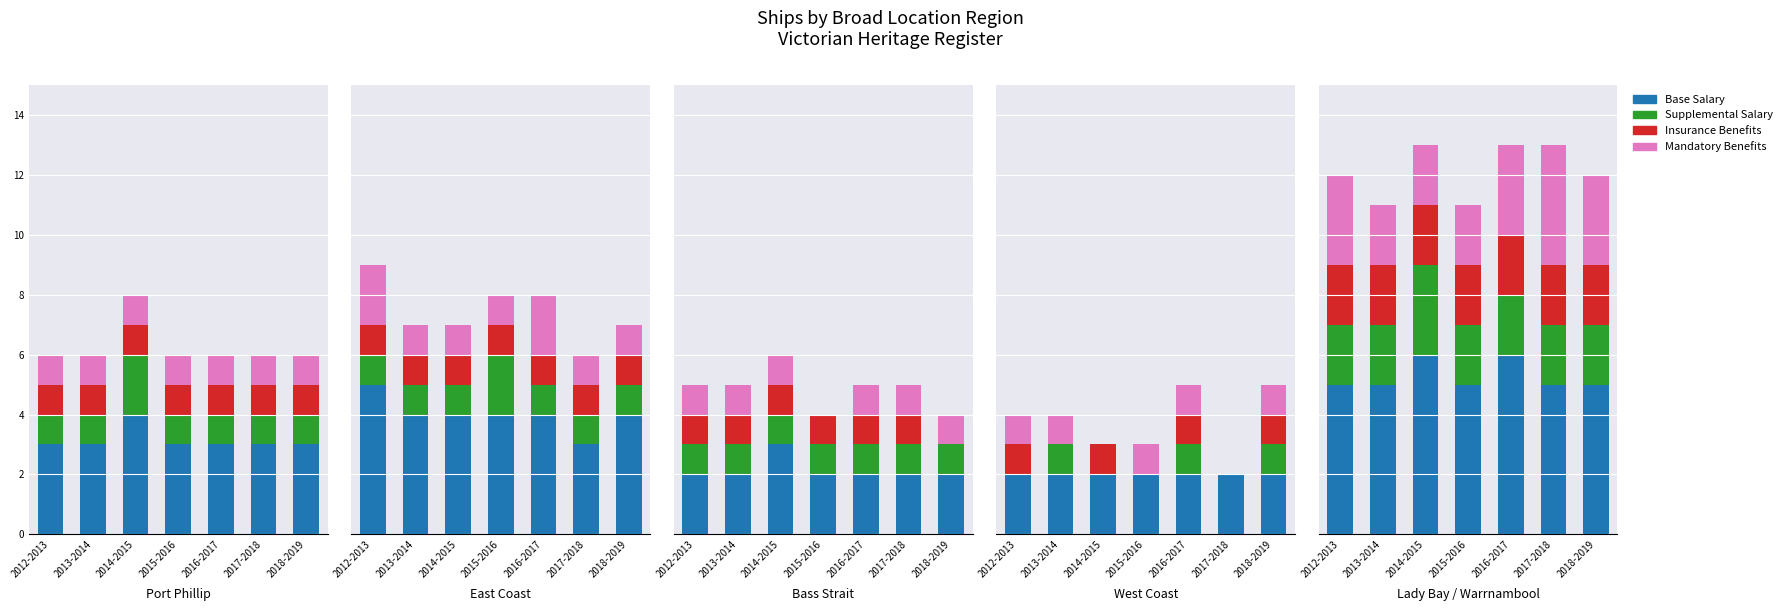

What are all the series names shown in the legend?

Base Salary, Supplemental Salary, Insurance Benefits, Mandatory Benefits